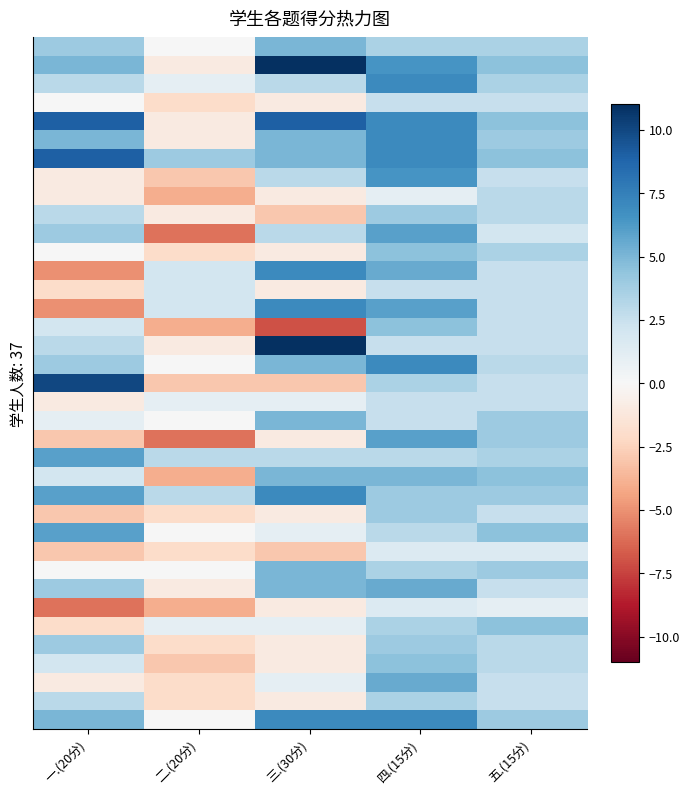

Which has a higher value, 四.(15分) or 二.(20分)?

四.(15分)